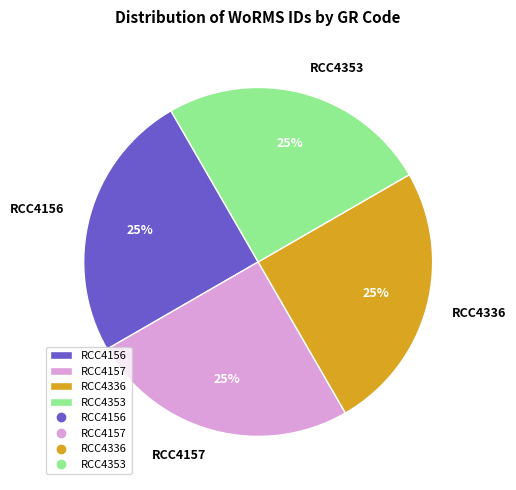

What percentage is the RCC4157 slice, to the nearest percent?

25%